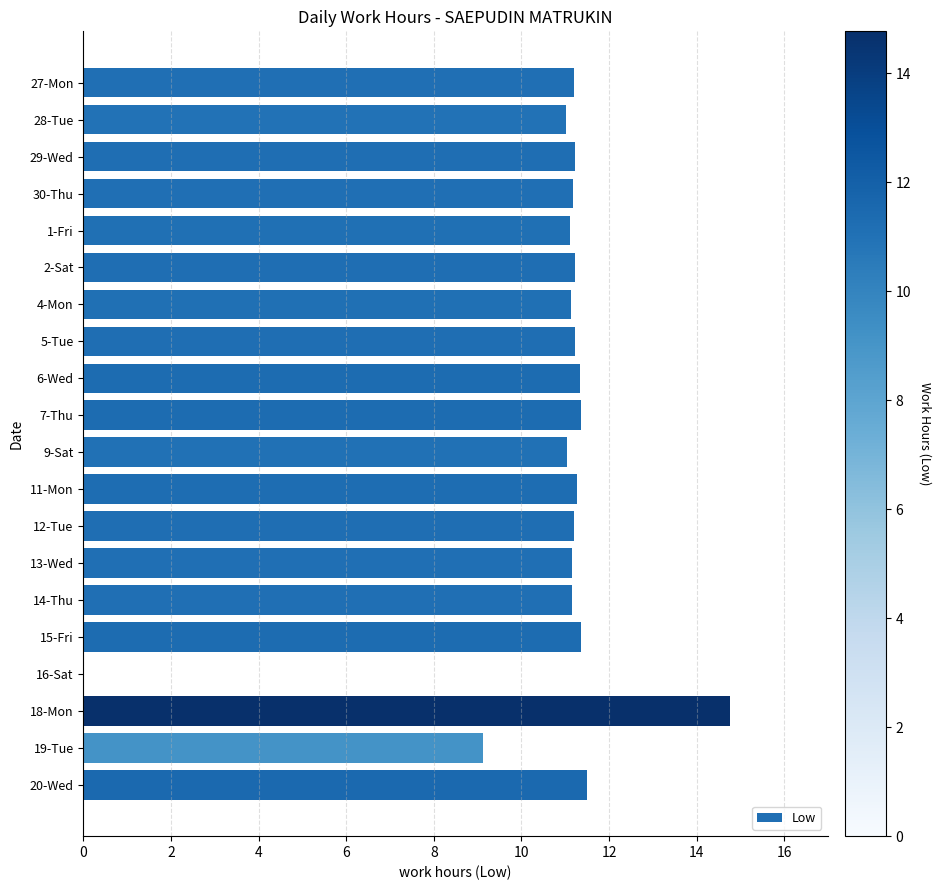

Count the number of data series in this chart.

1